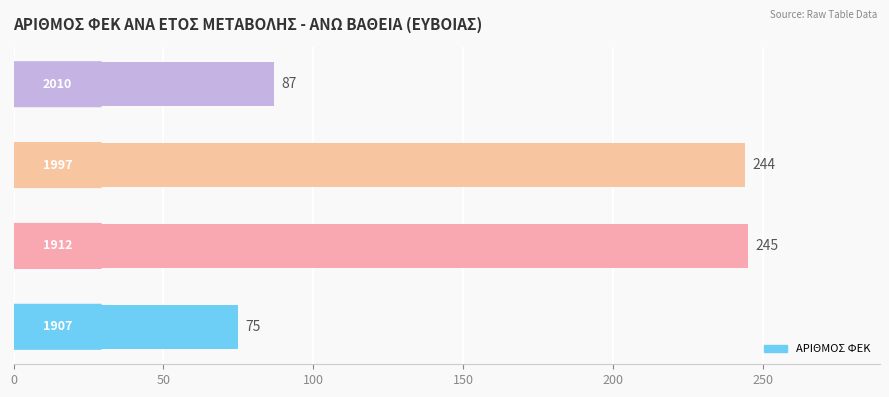

What is the maximum value shown in the chart?

245